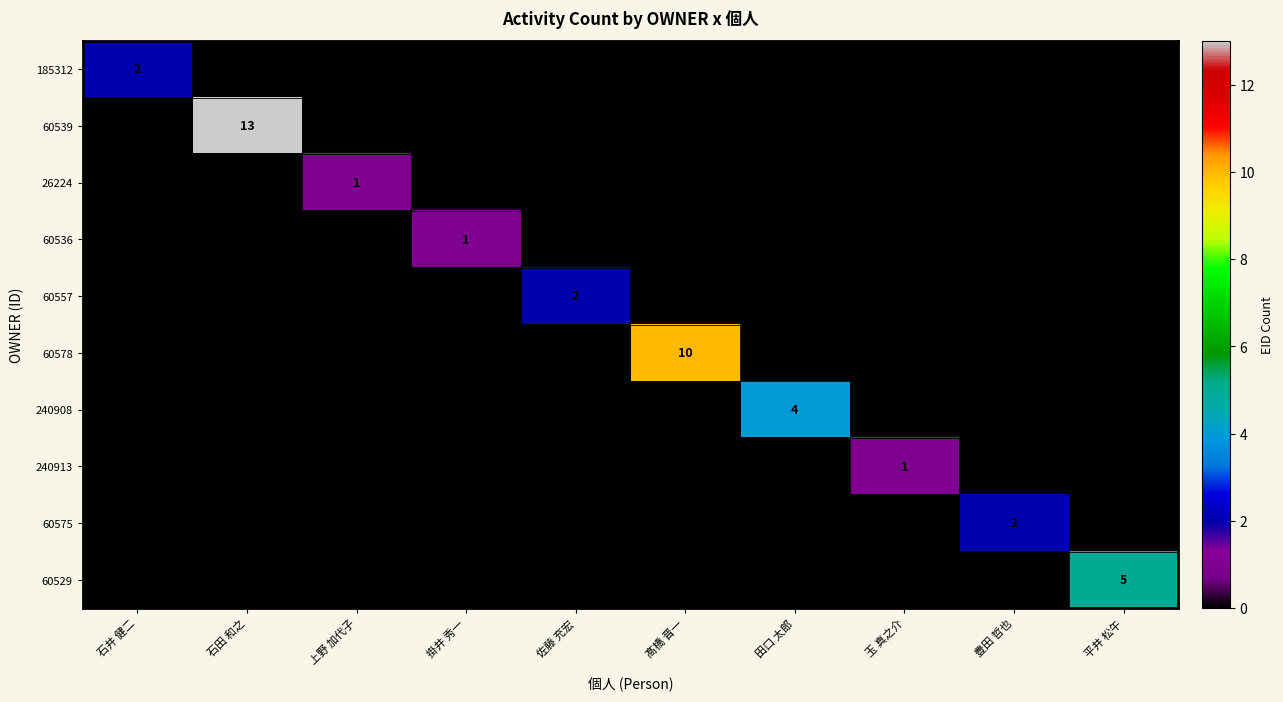

The 60529 series shows 7 at 平井 松午. True or false?

False